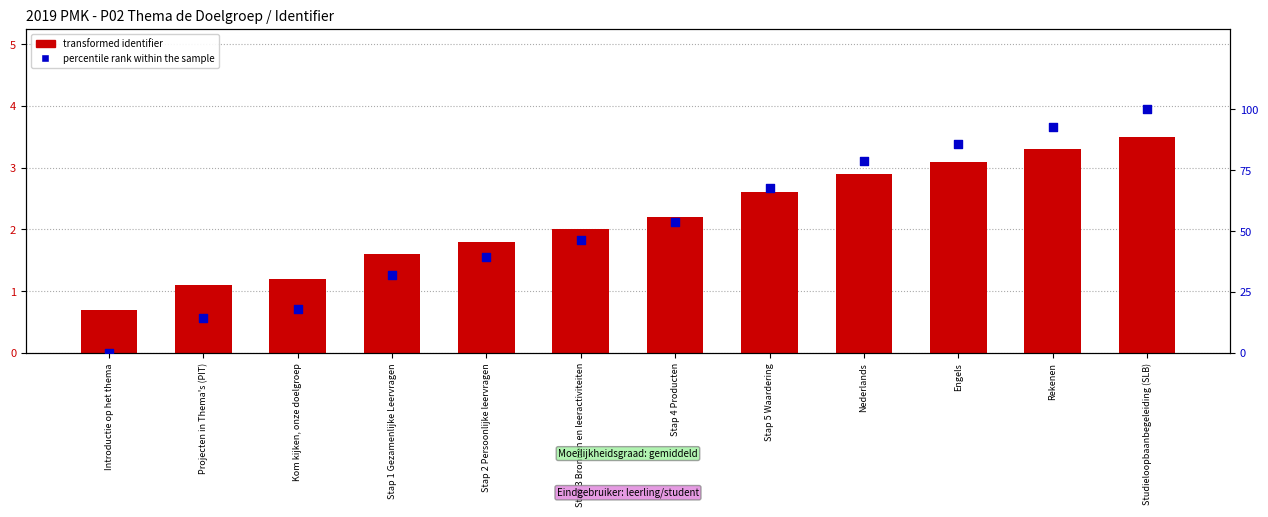

Which series reaches the minimum Y coordinate?

percentile rank within the sample